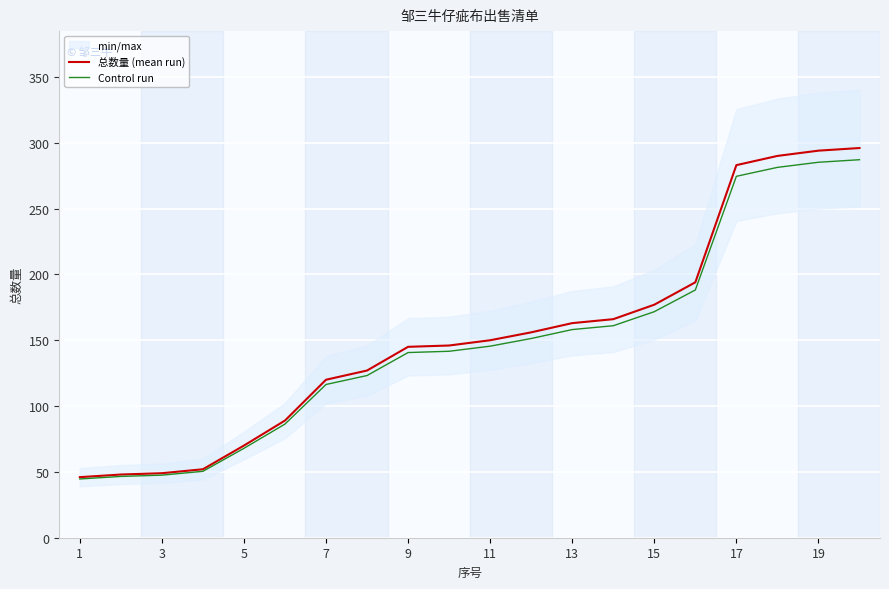

What is the maximum value for Control run?

287.1